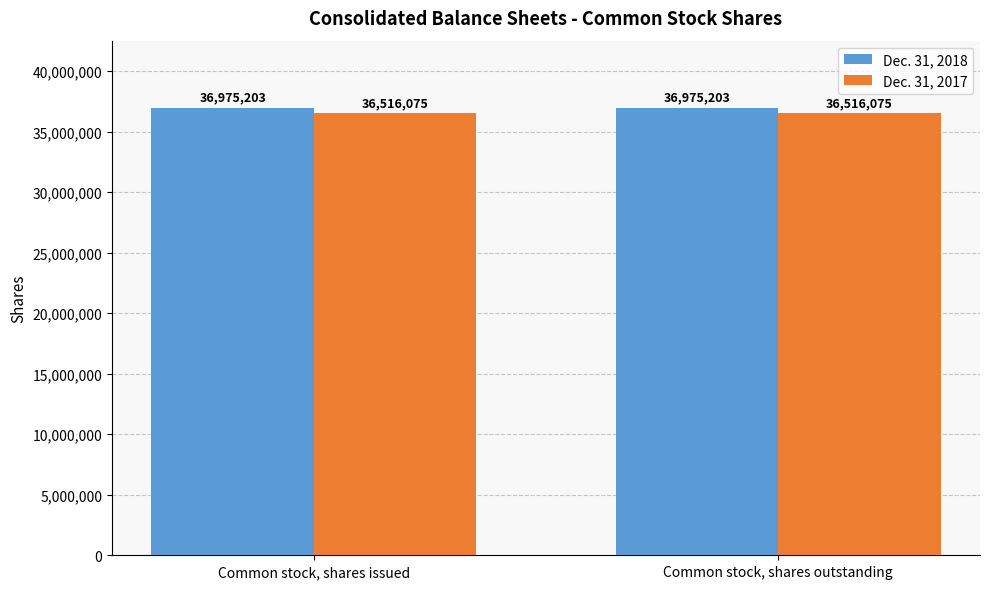

What is the approximate value of Dec. 31, 2017 at Common stock, shares issued?

36516075